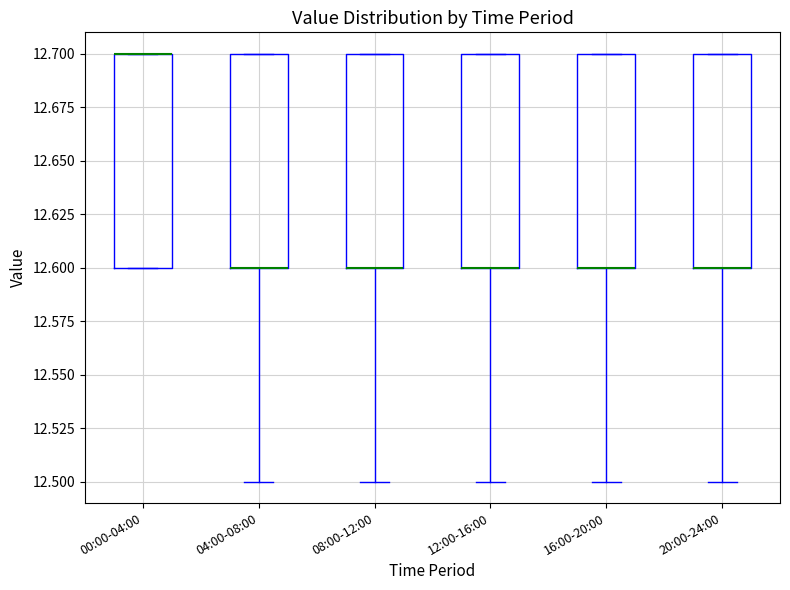

Reading left to right, transcribe this box plot: for each box, give where its median line is, the range the box spans, and where its two whiskers end, as read against the y-axis. The values are not printed on the chart, so give them approximately, as read against the axis.

00:00-04:00: median 12.7 (drawn on the box's upper edge), box 12.6 to 12.7, whiskers 12.6 to 12.7
04:00-08:00: median 12.6 (drawn on the box's lower edge), box 12.6 to 12.7, whiskers 12.5 to 12.7
08:00-12:00: median 12.6 (drawn on the box's lower edge), box 12.6 to 12.7, whiskers 12.5 to 12.7
12:00-16:00: median 12.6 (drawn on the box's lower edge), box 12.6 to 12.7, whiskers 12.5 to 12.7
16:00-20:00: median 12.6 (drawn on the box's lower edge), box 12.6 to 12.7, whiskers 12.5 to 12.7
20:00-24:00: median 12.6 (drawn on the box's lower edge), box 12.6 to 12.7, whiskers 12.5 to 12.7